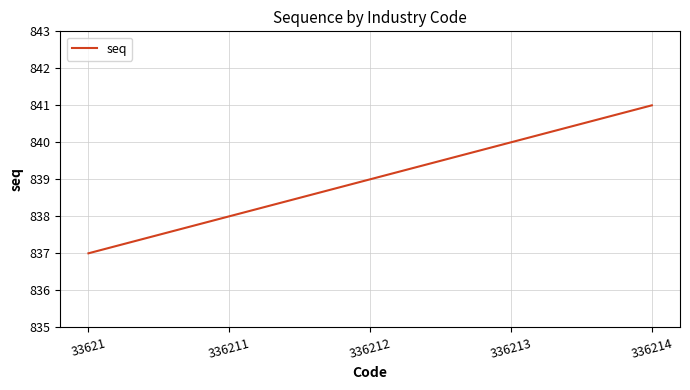

Which label corresponds to the smallest value in the chart?

33621